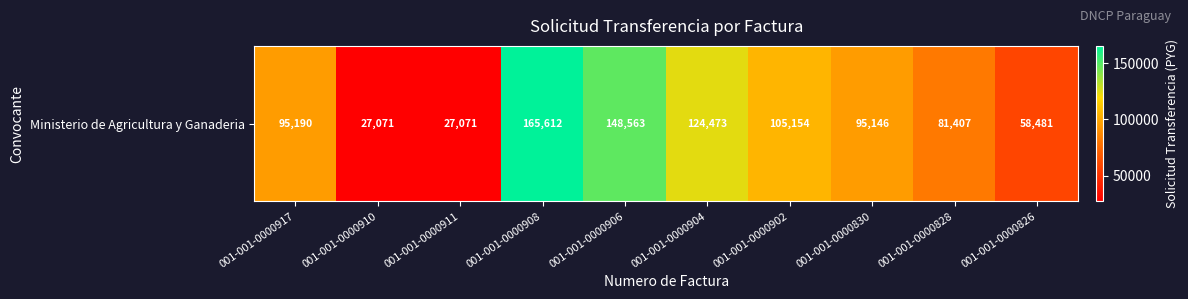

Where does the data first go above 95190?

001-001-0000908